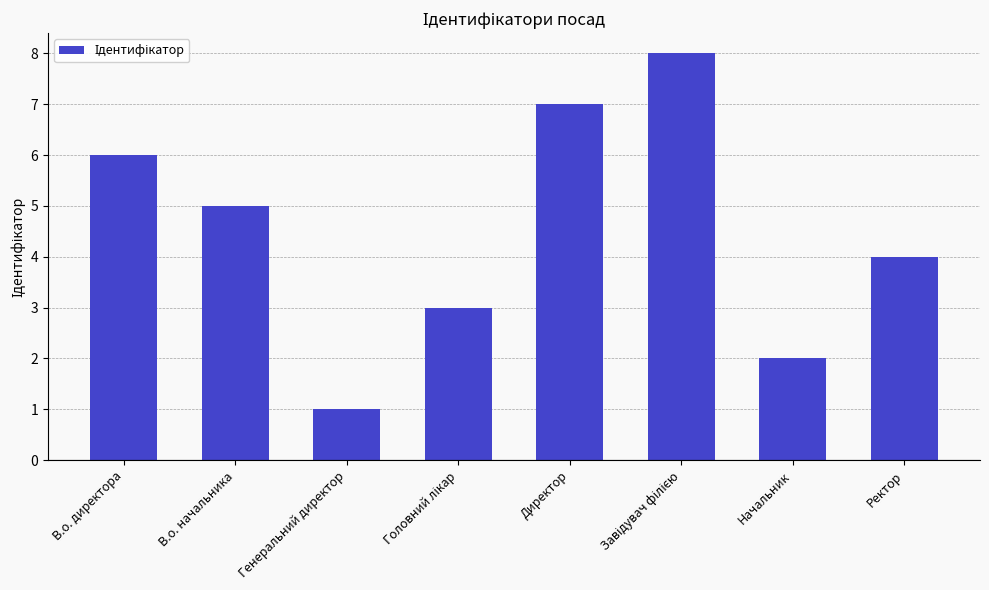

What is the minimum value shown in the chart?

1